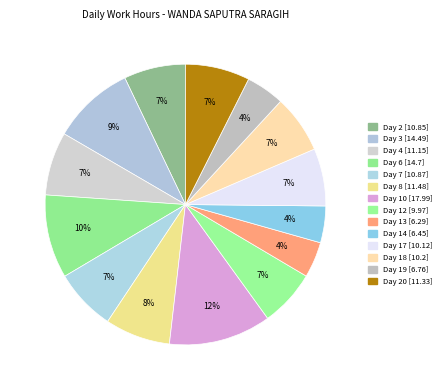

Count the number of slices in the pie.

14